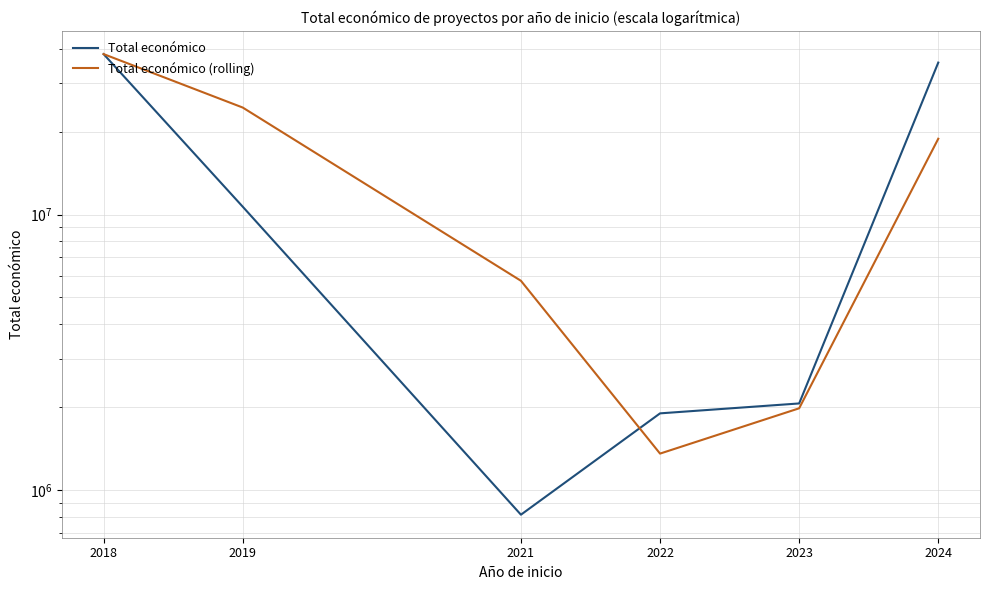

Rank the series by their average value, from highest to lowest.

Total económico (rolling), Total económico